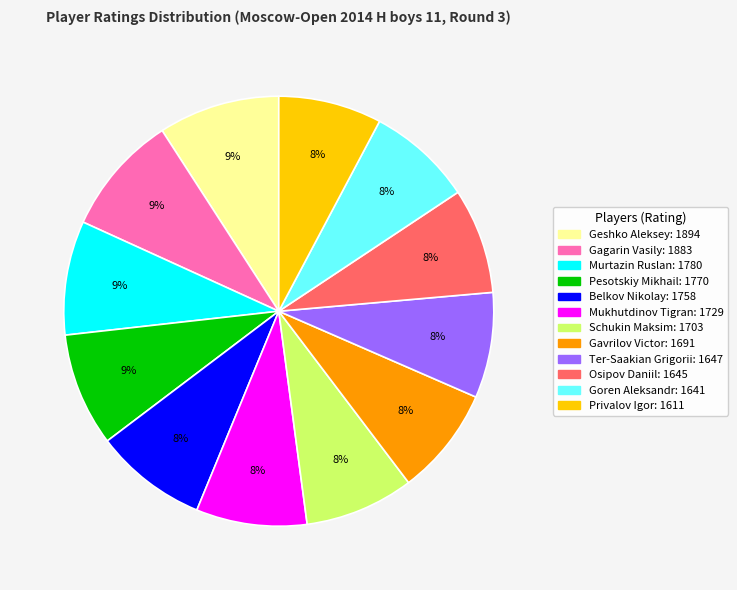

How many segments does this pie chart have?

12